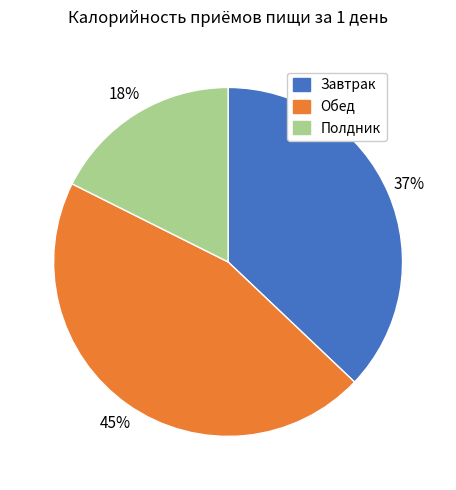

Which slice is the smallest?

Полдник